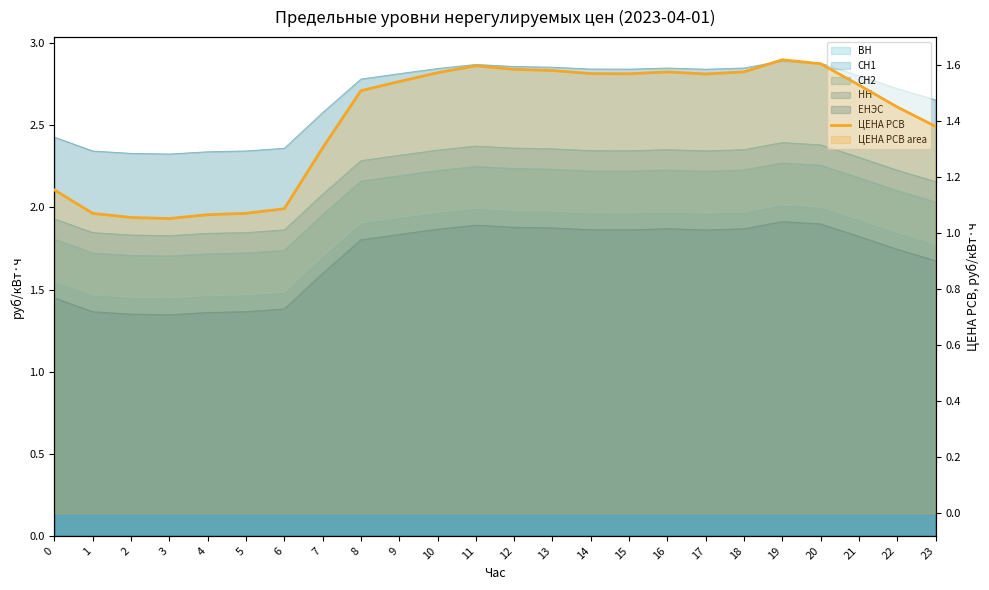

Approximately how many times larger is the value at 4 compared to 23?

0.8